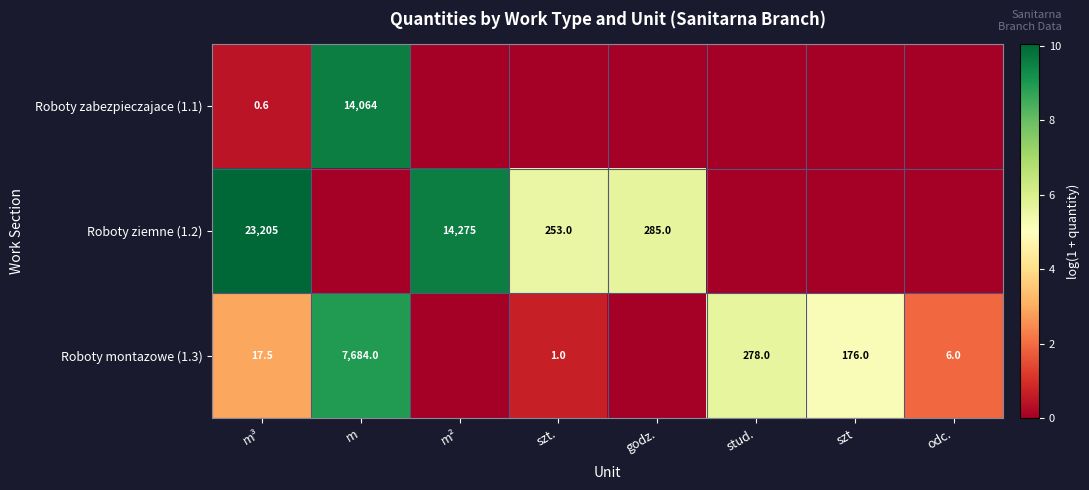

What is the difference between the Roboty montazowe (1.3) values at szt. and odc.?

5.0